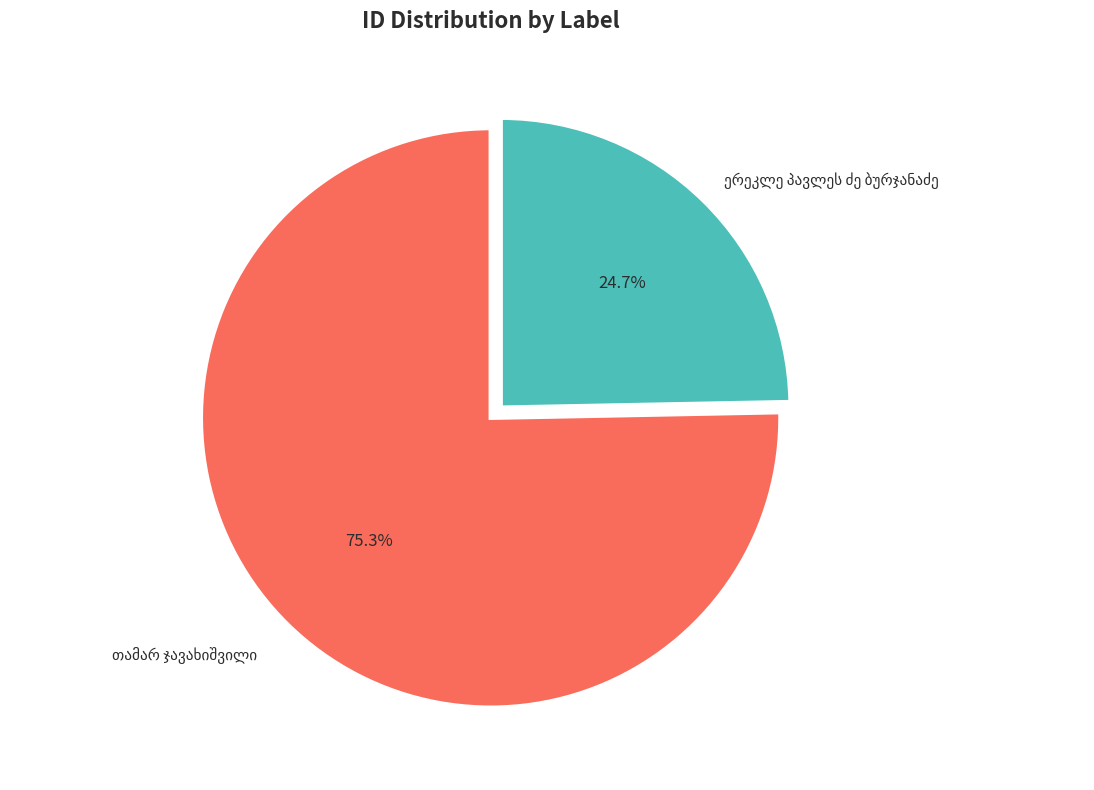

Does any single category account for the majority?

Yes